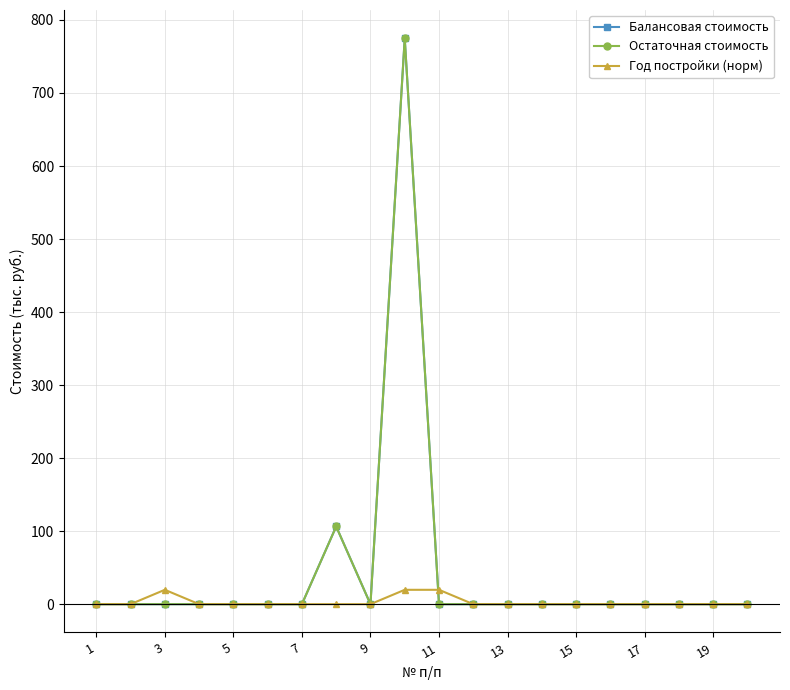

What is the value of the Балансовая стоимость point at the 8th from the left?

106.4